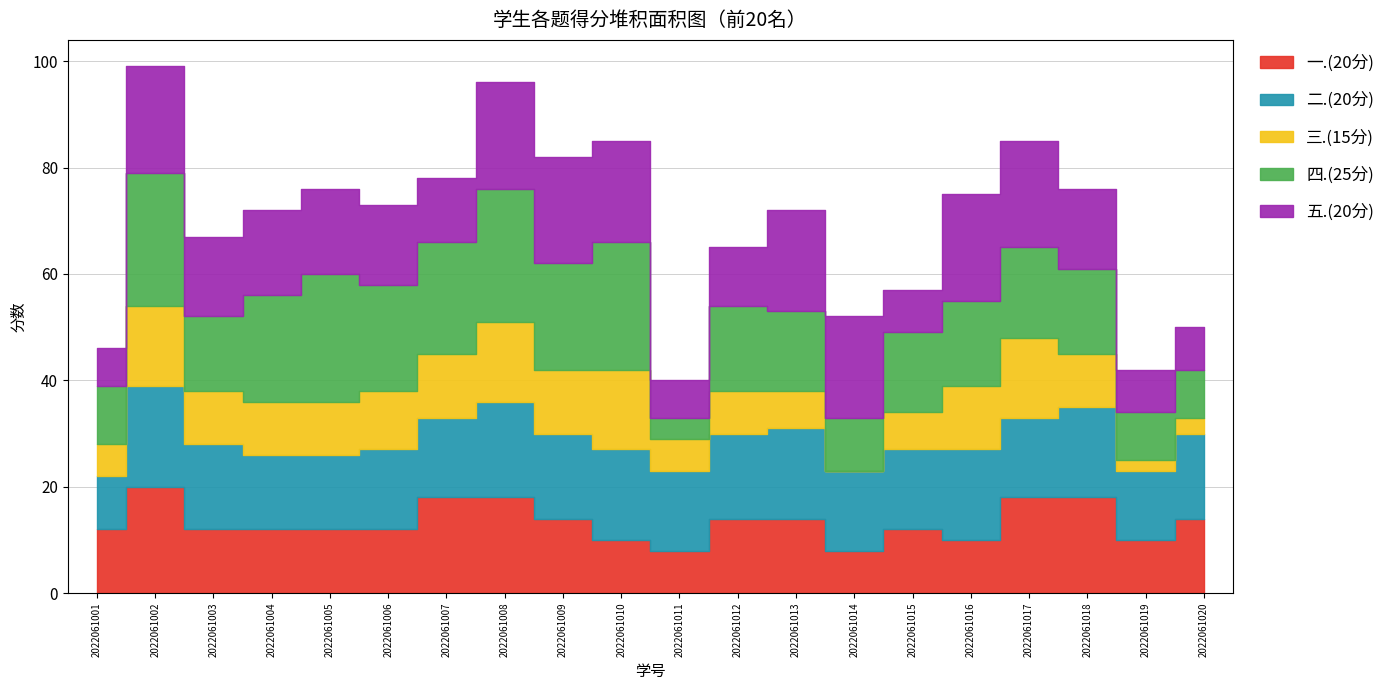

Where does the 一.(20分) series first go above 12?

2022061002